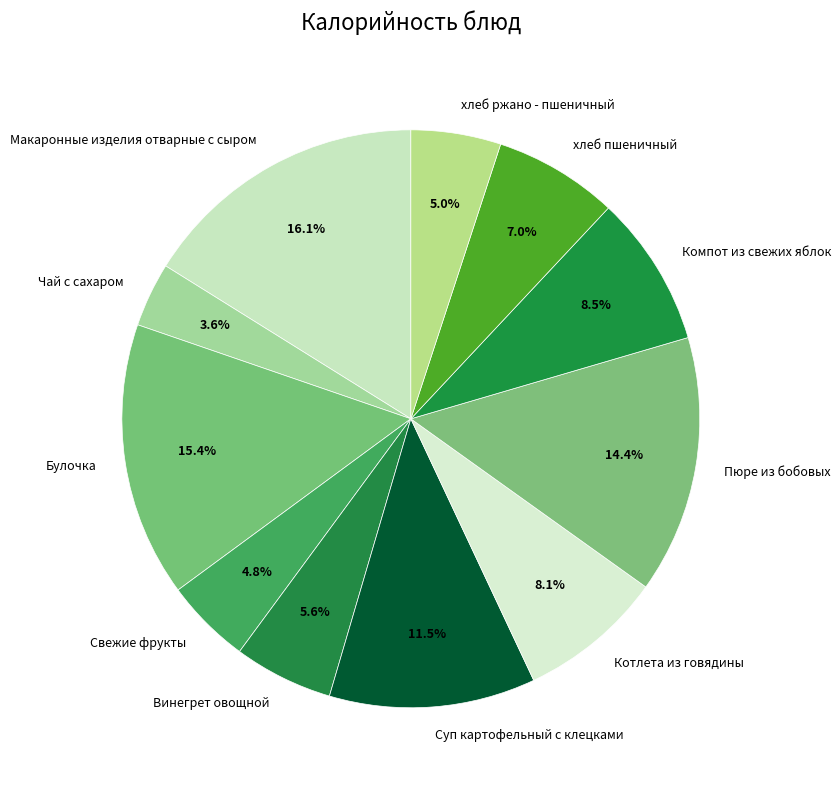

To the nearest percent, what is the combined percentage of Свежие фрукты and хлеб ржано - пшеничный?

10%